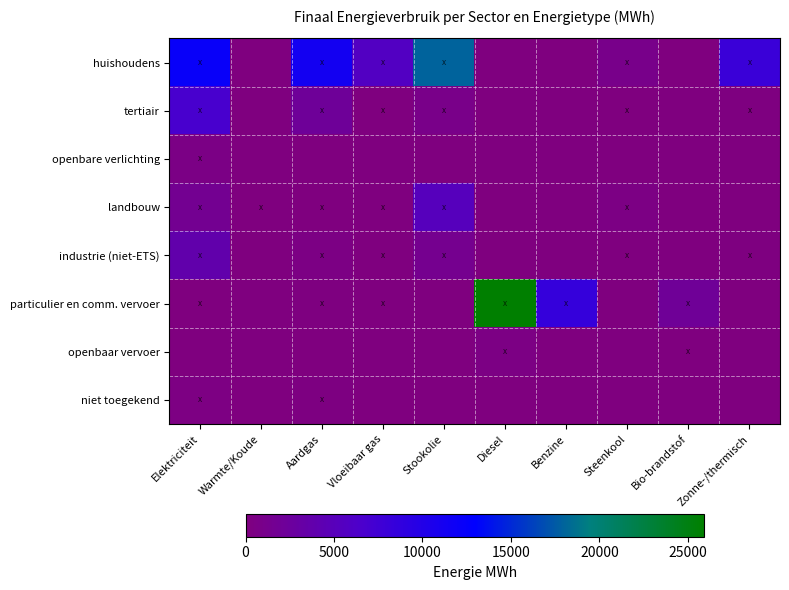

At Vloeibaar gas, list the series in order from smallest to largest.

openbare verlichting, openbaar vervoer, niet toegekend, industrie (niet-ETS), tertiair, landbouw, particulier en comm. vervoer, huishoudens